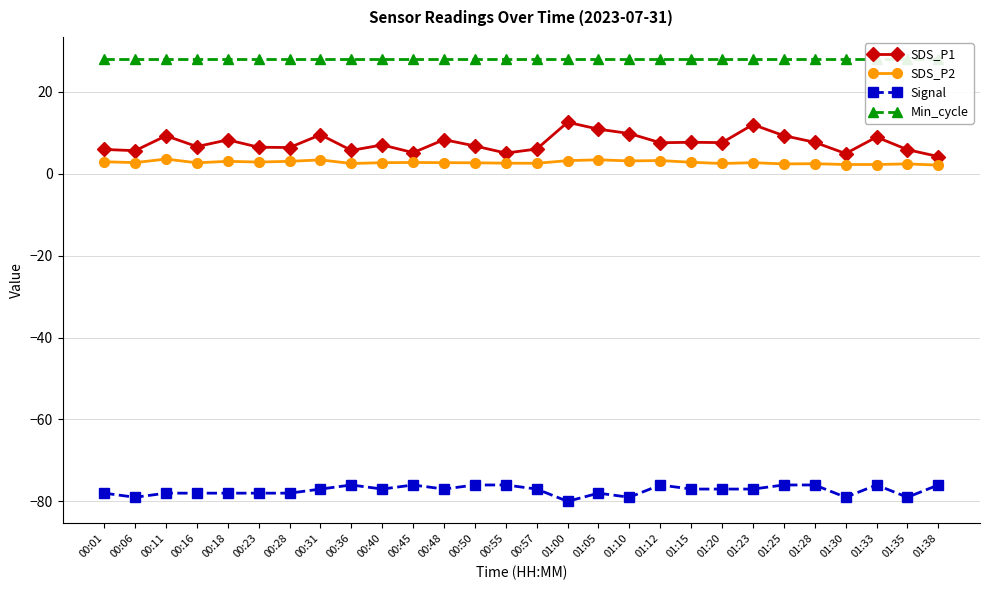

Count the number of data series in this chart.

4